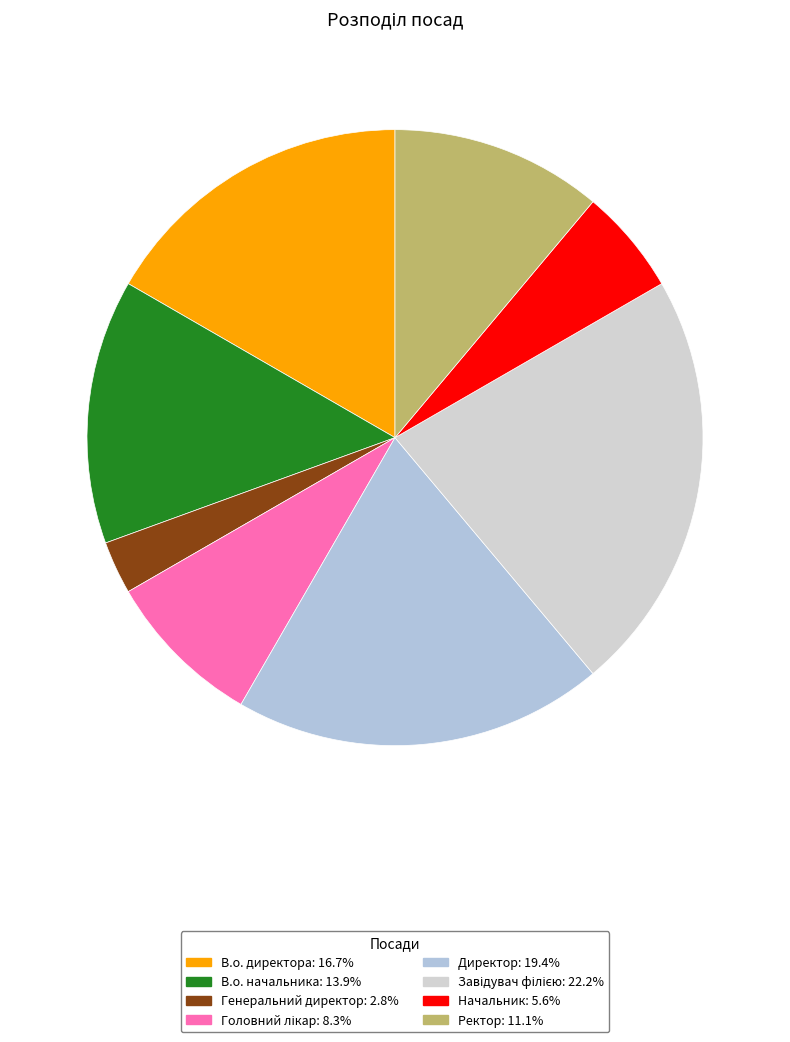

Which category has the smallest portion of the pie?

Генеральний директор